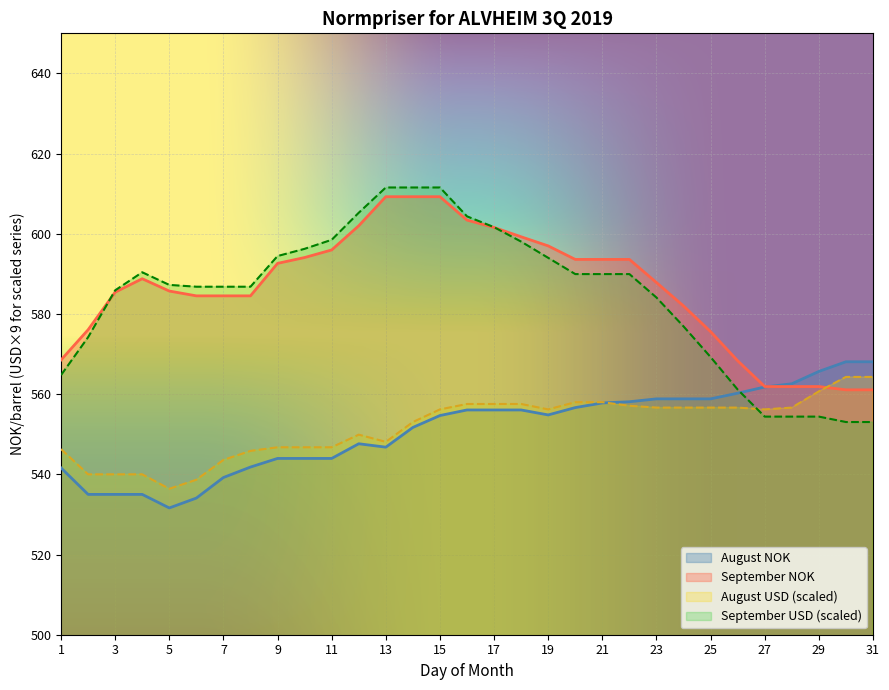

How many lines are shown in the chart?

4